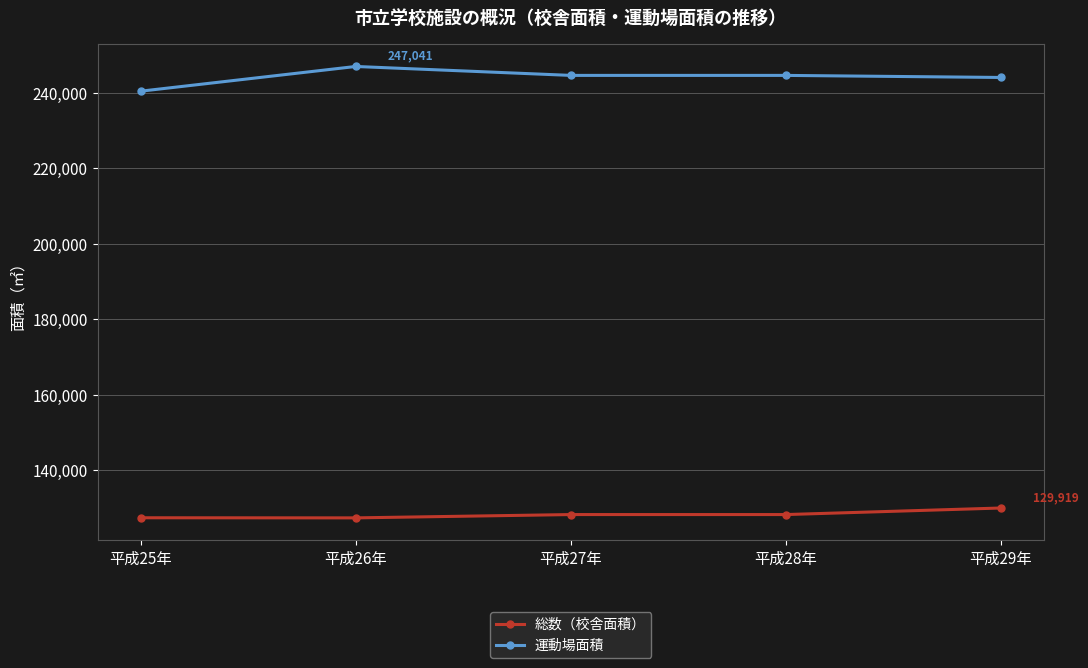

The 運動場面積 series shows 355610 at 平成28年. True or false?

False